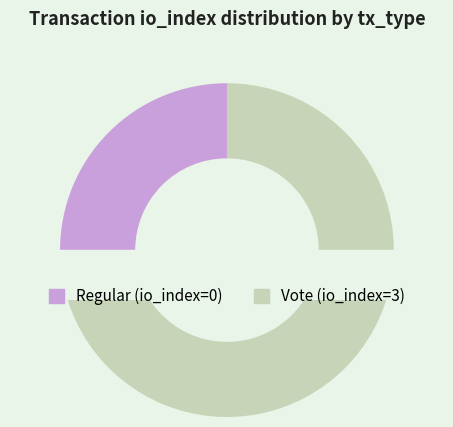

Combined, do Vote and Regular account for over 50%?

Yes